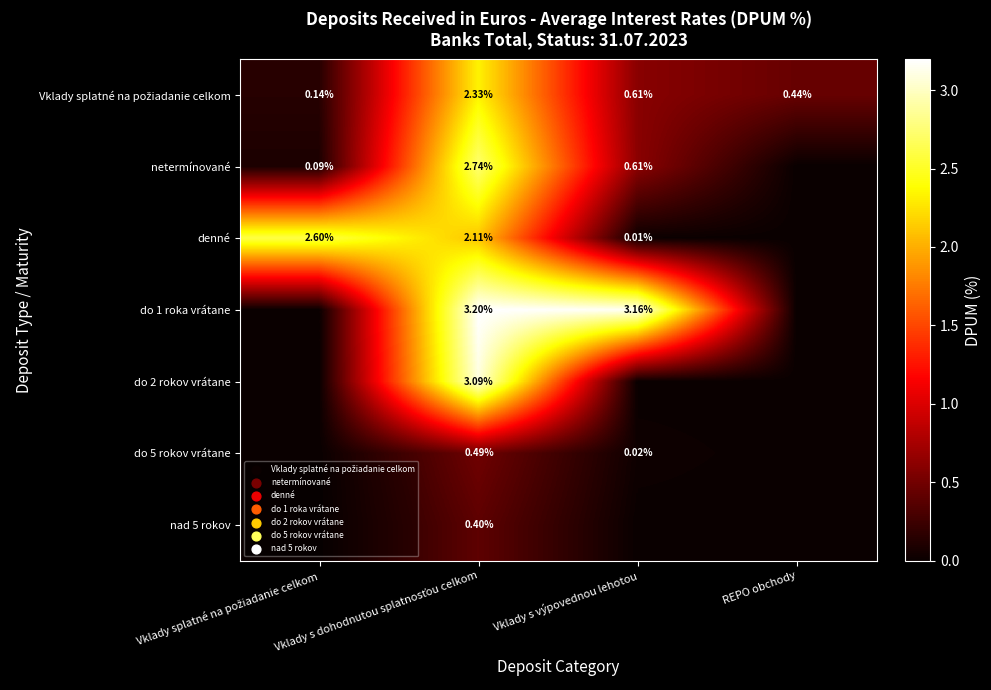

Which category has the highest value in the do 5 rokov vrátane series?

Vklady s dohodnutou splatnosťou celkom